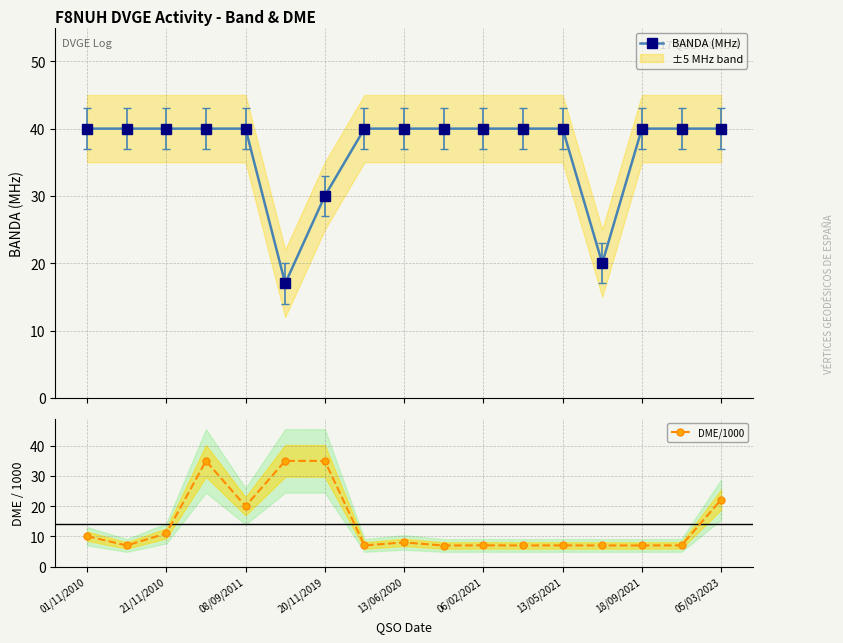

What is the maximum value for BANDA (MHz)?

40